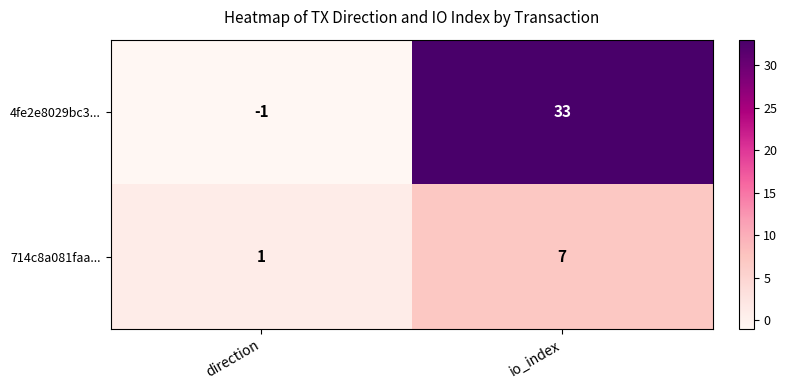

True or false: 714c8a081faa... has a value of 11 at io_index.

False